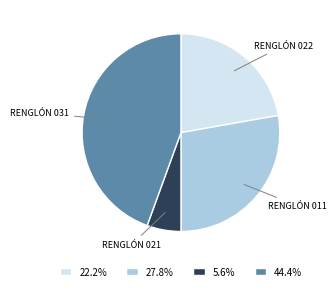

Do RENGLÓN 011 and RENGLÓN 021 together represent more than half of the pie?

No